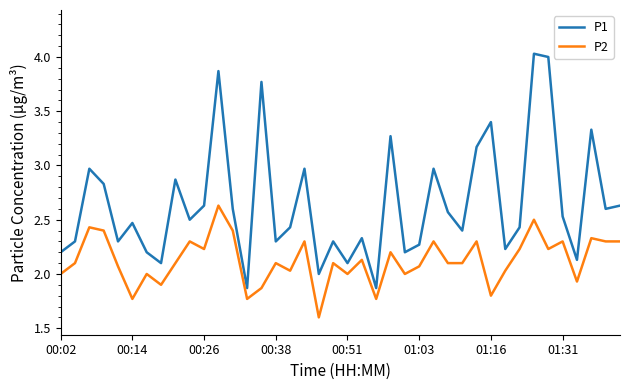

True or false: P1 and P2 cross at least once.

False